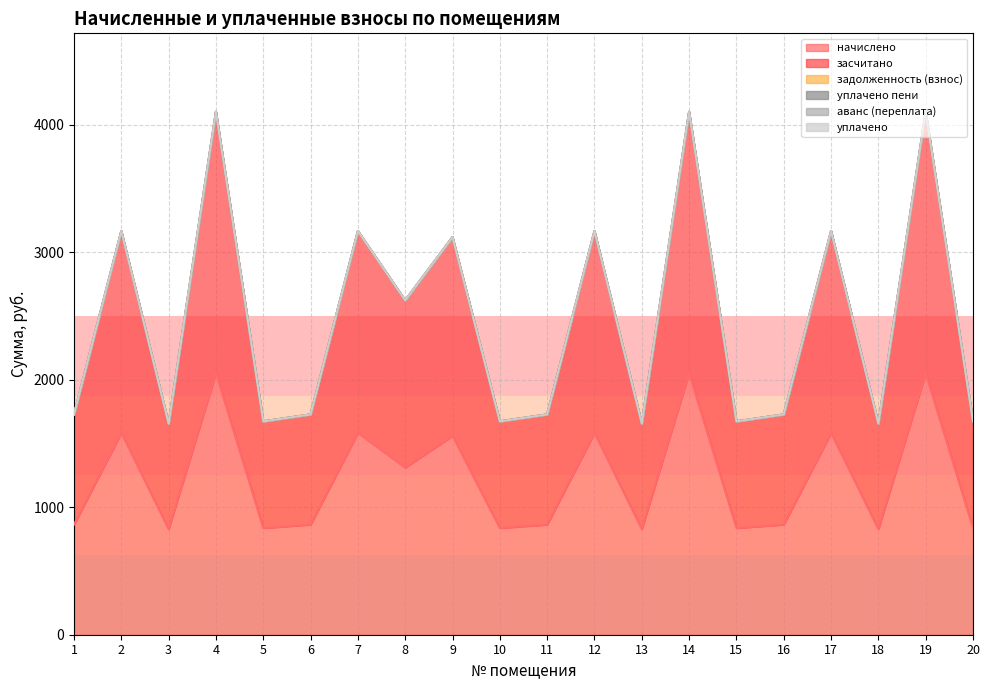

List the series in order of their peak value, lowest first.

задолженность (взнос), уплачено пени, аванс (переплата), уплачено, начислено, засчитано